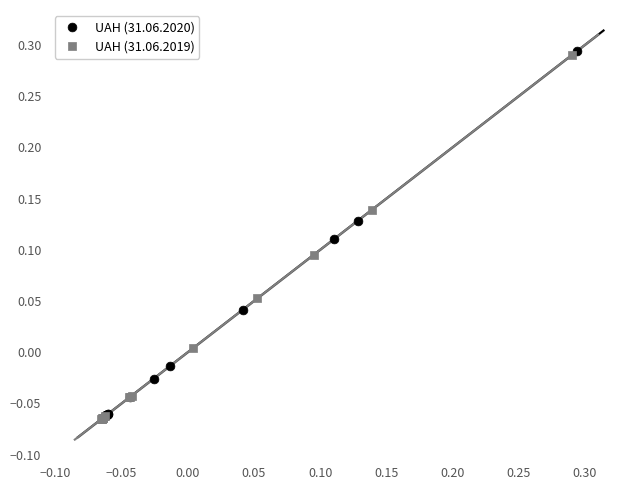

Which series has the largest Y range (max minus min)?

UAH (31.06.2020)